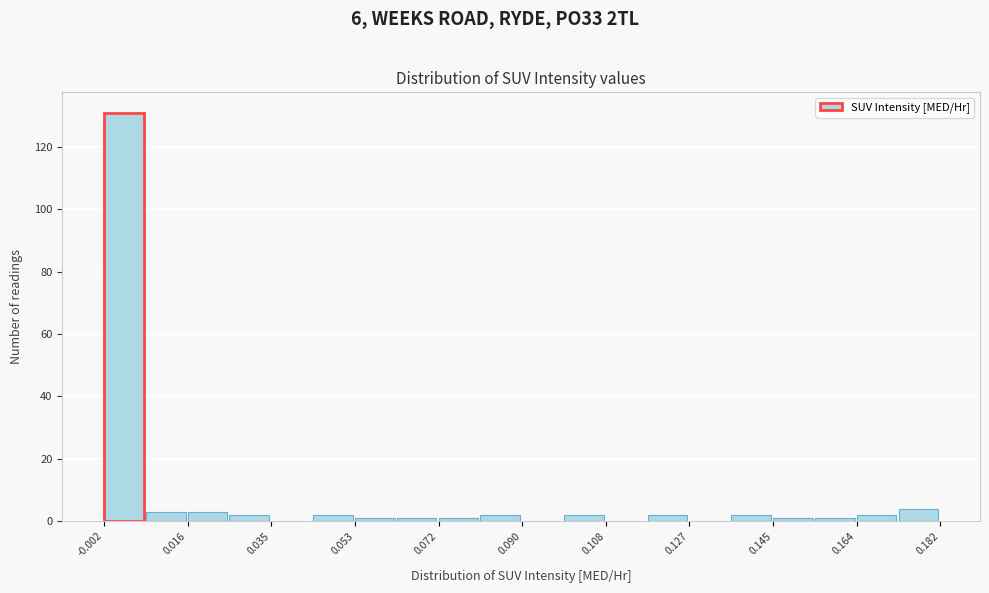

Over which range of the x-axis is the bar tallest?

-0.002 to 0.008